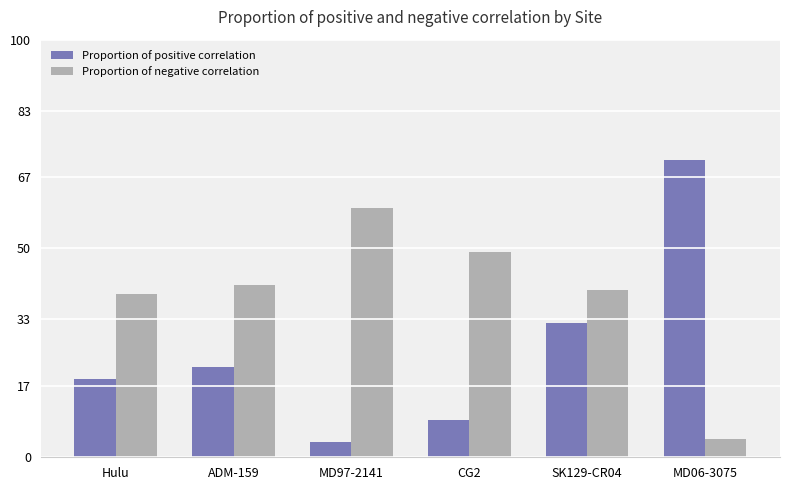

At which label is Proportion of negative correlation closest to 32?

Hulu